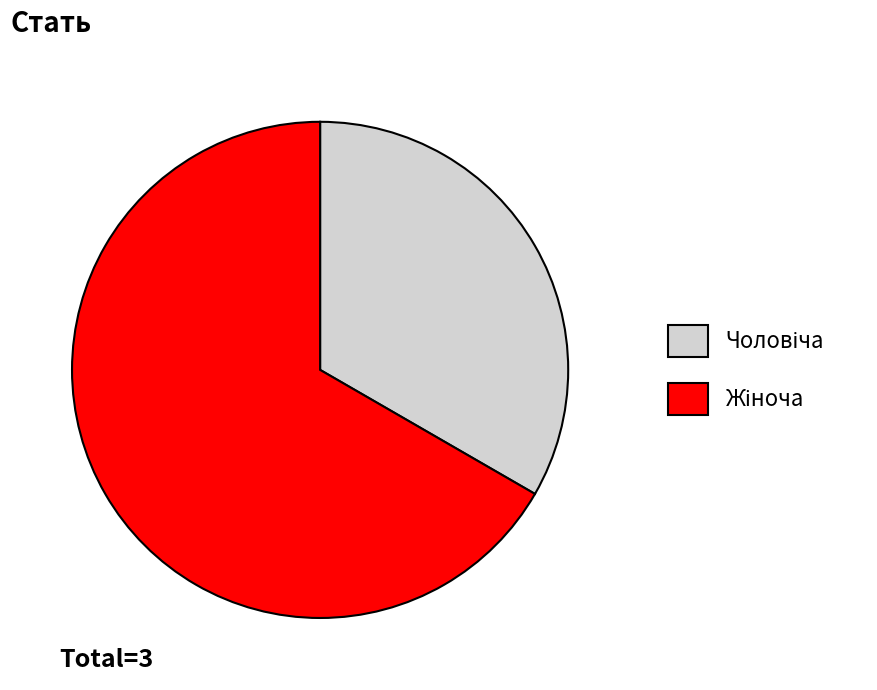

Is there any slice that represents more than half of the pie?

Yes